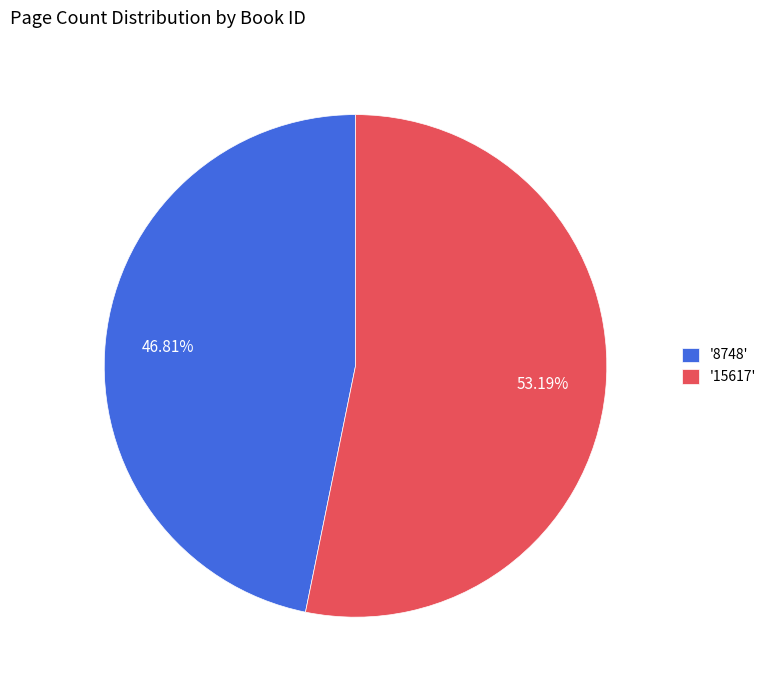

Which category has the biggest portion of the pie?

'15617'